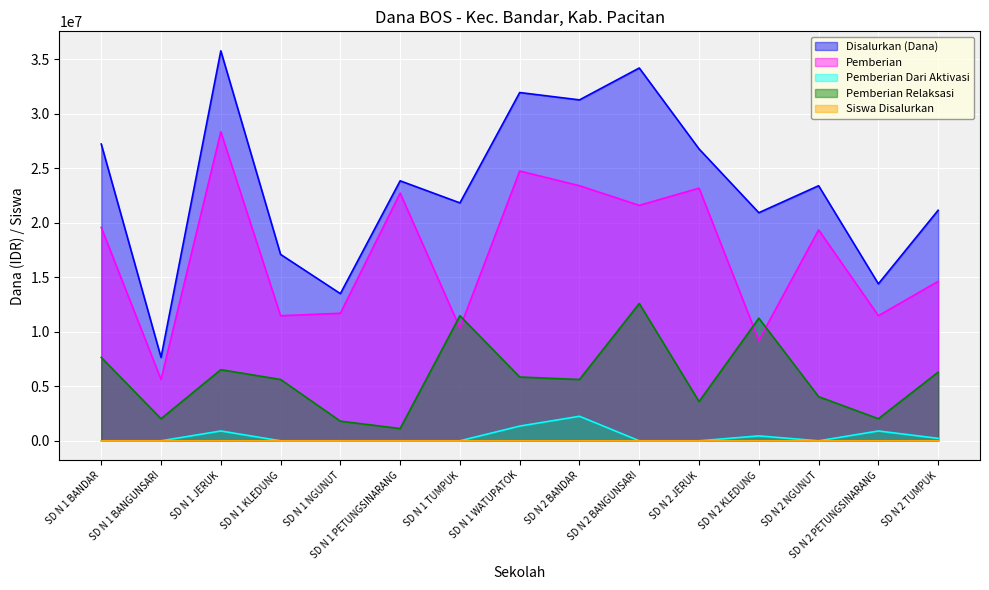

At how many categories does at least one series exceed 9154955?

14